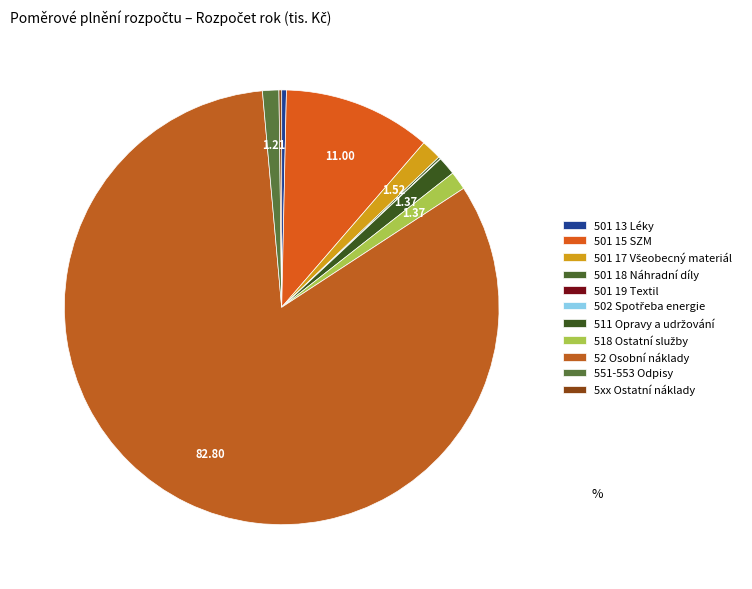

What percentage is NOT represented by 52 Osobní náklady?

17.2%